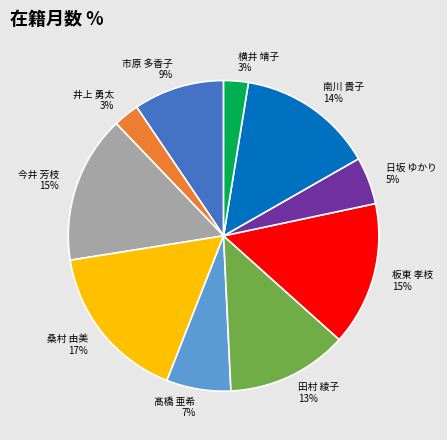

How many segments does this pie chart have?

10